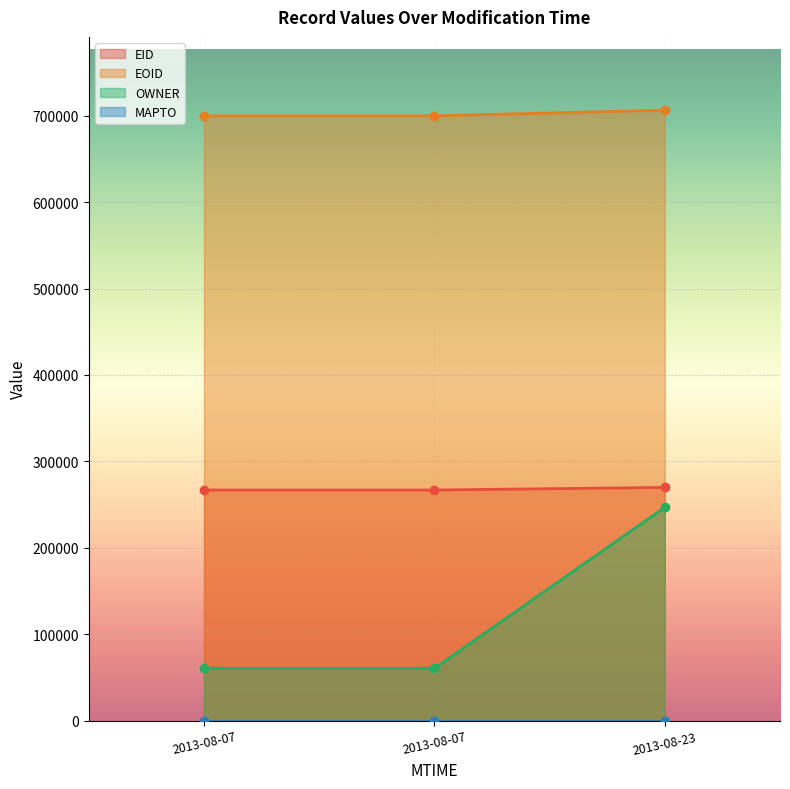

What position from the left is 2013-08-07T08:55:28?

2